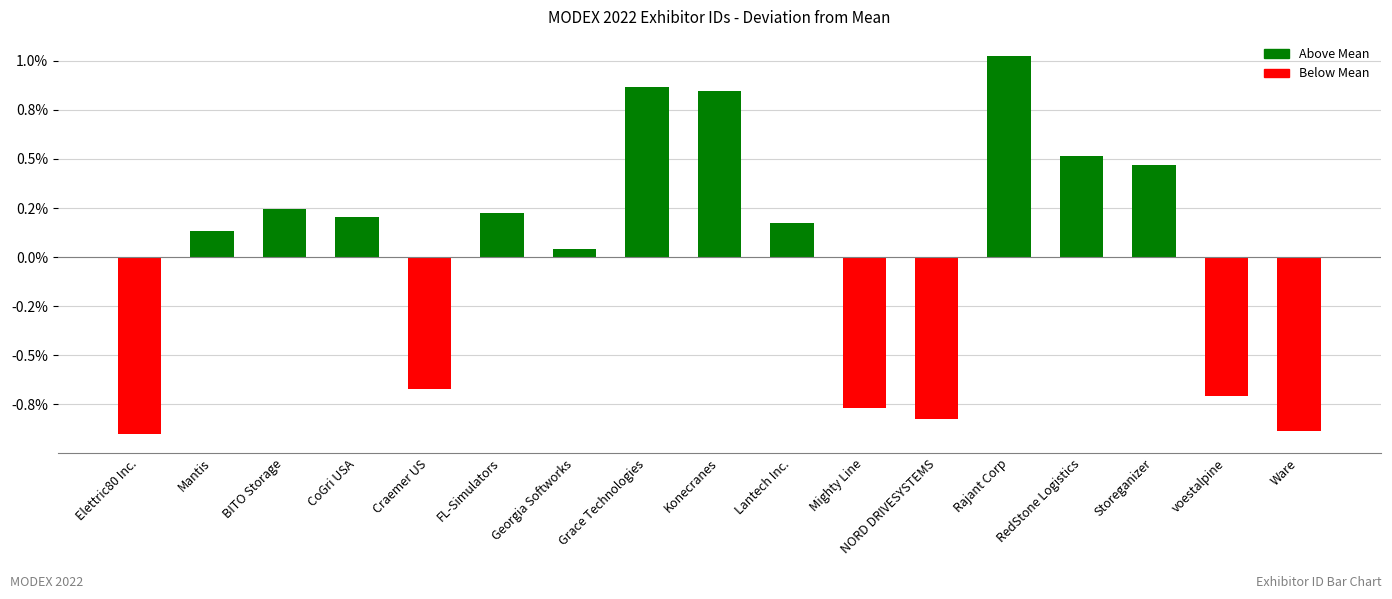

Where is the data nearest to the value 0?

Georgia Softworks